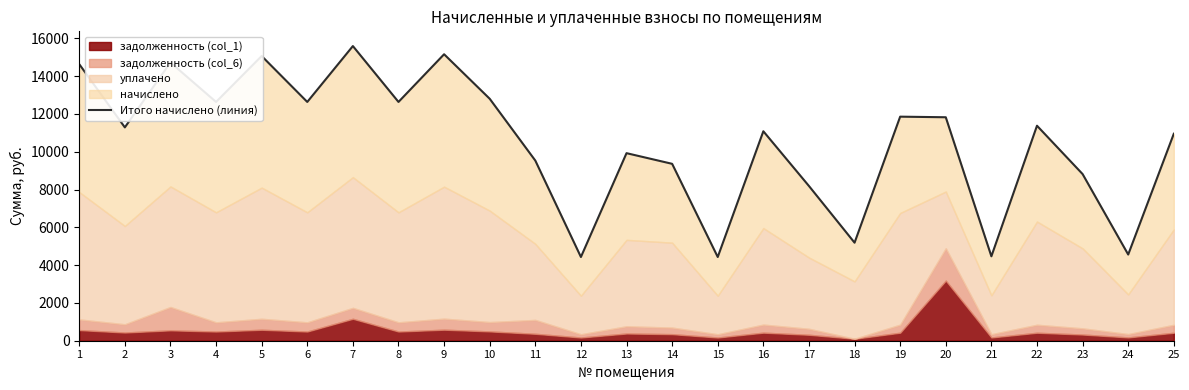

Reading left to right, list all the values displayed in this chart.

14633.6	11288.8	14722.2	12634.4	15064.1	12634.4	15591.1	12634.4	15157.6	12802.6	9531.9	4429.5	9924.4	9360.5	4429.5	11083.2	8186.5	5187.0	11855.6	11824.1	4466.9	11376.1	8817.9	4560.4	10952.3